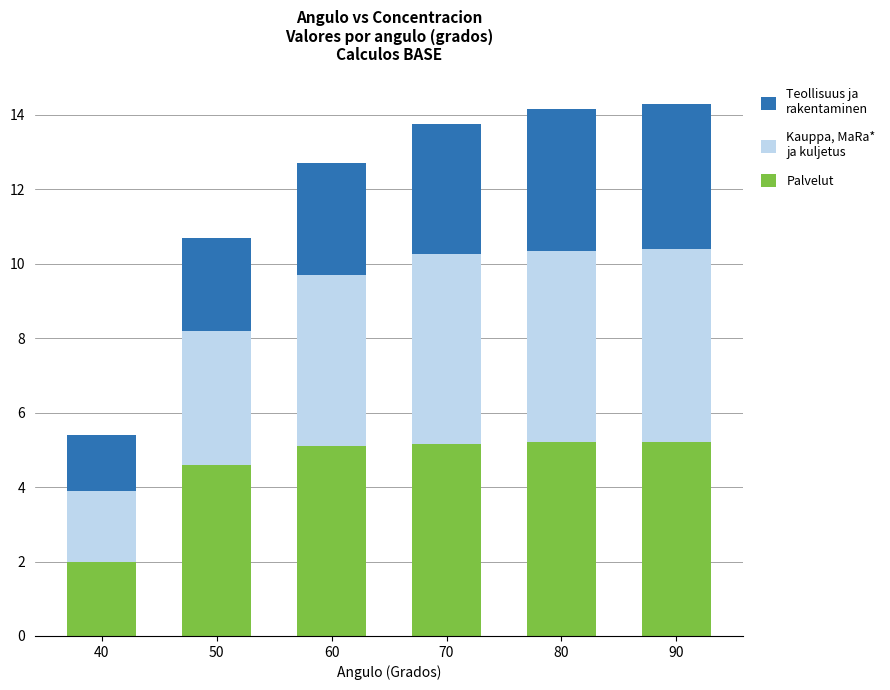

What is the total value across all series at 60?

12.7